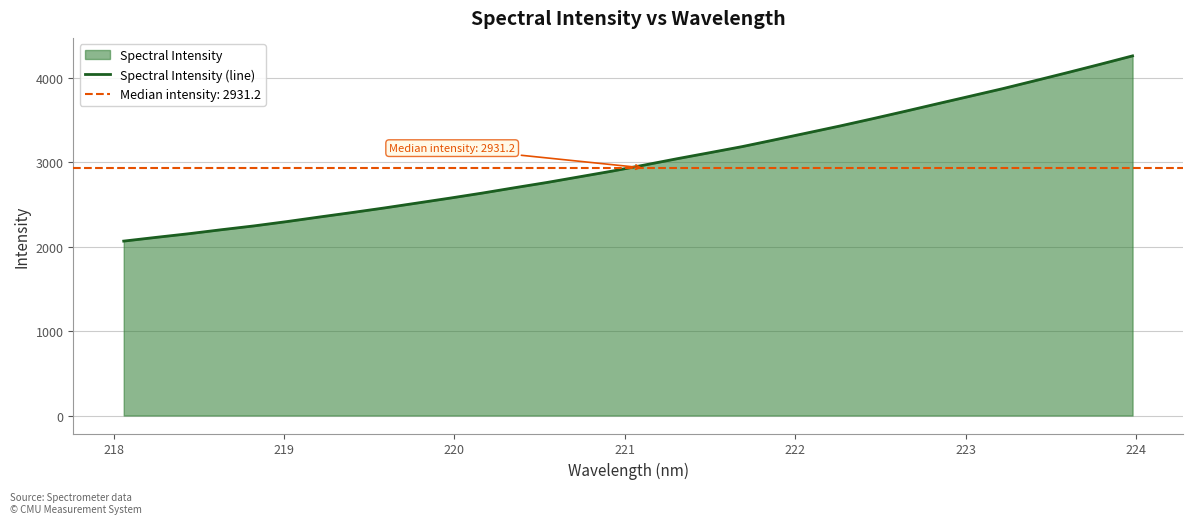

What is the highest value of the Spectral Intensity (line) series?

4259.6